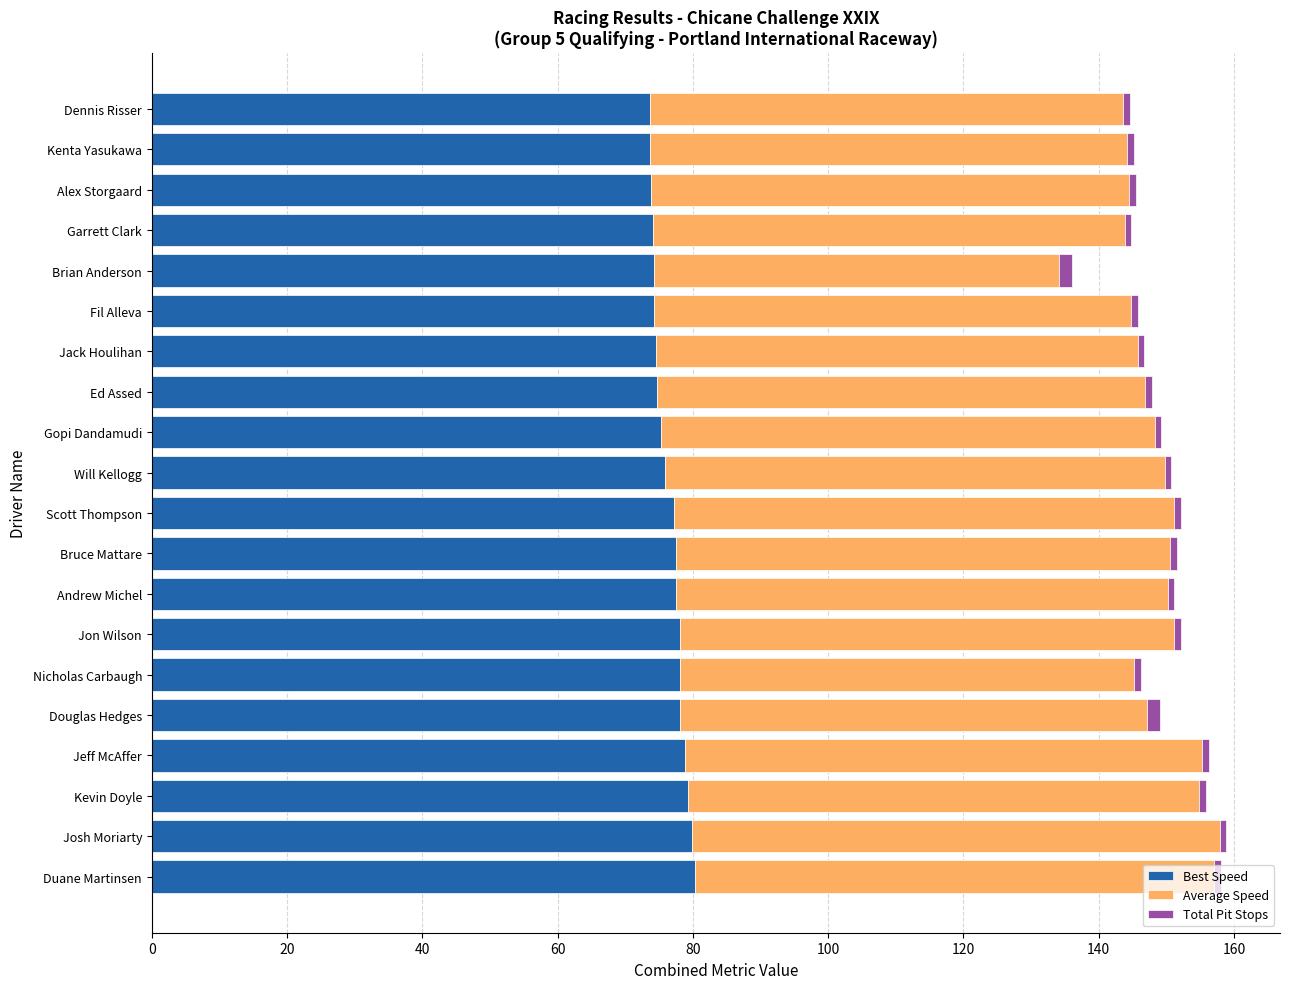

What is the lowest value of the Best Speed series?

73.7